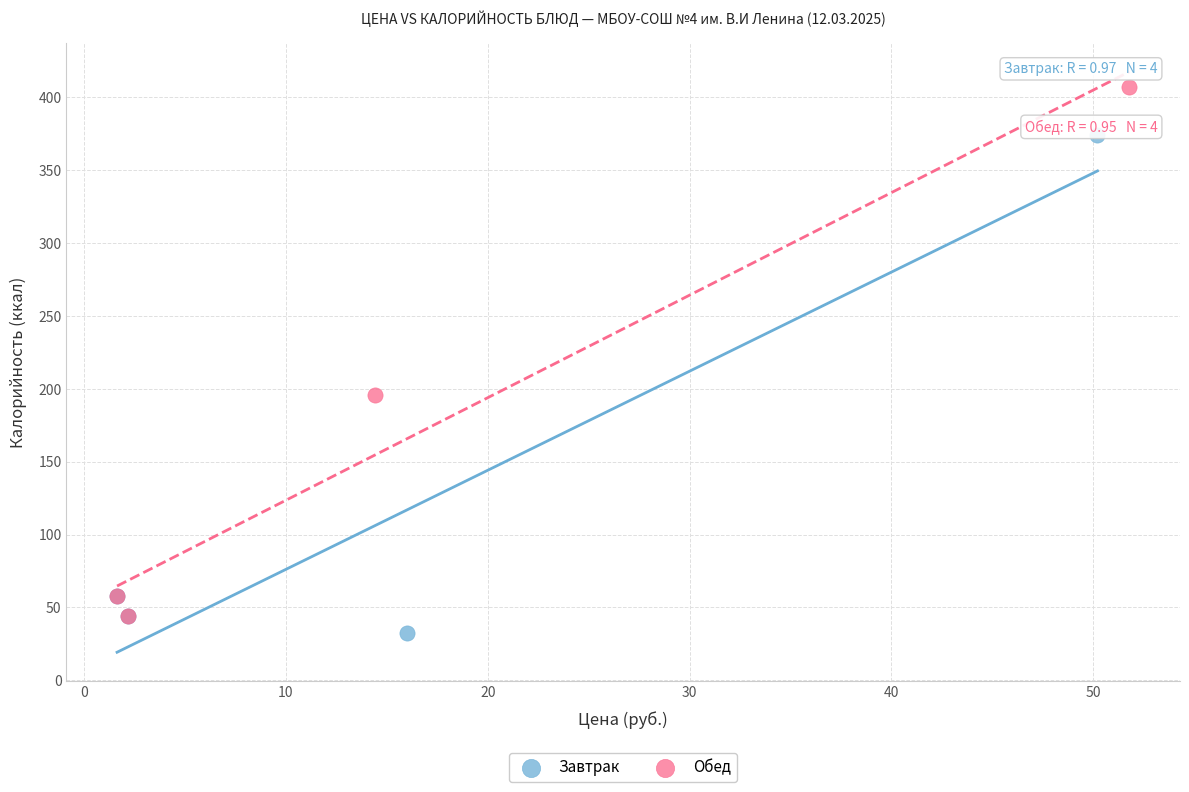

What are all the series names shown in the legend?

Завтрак, Обед